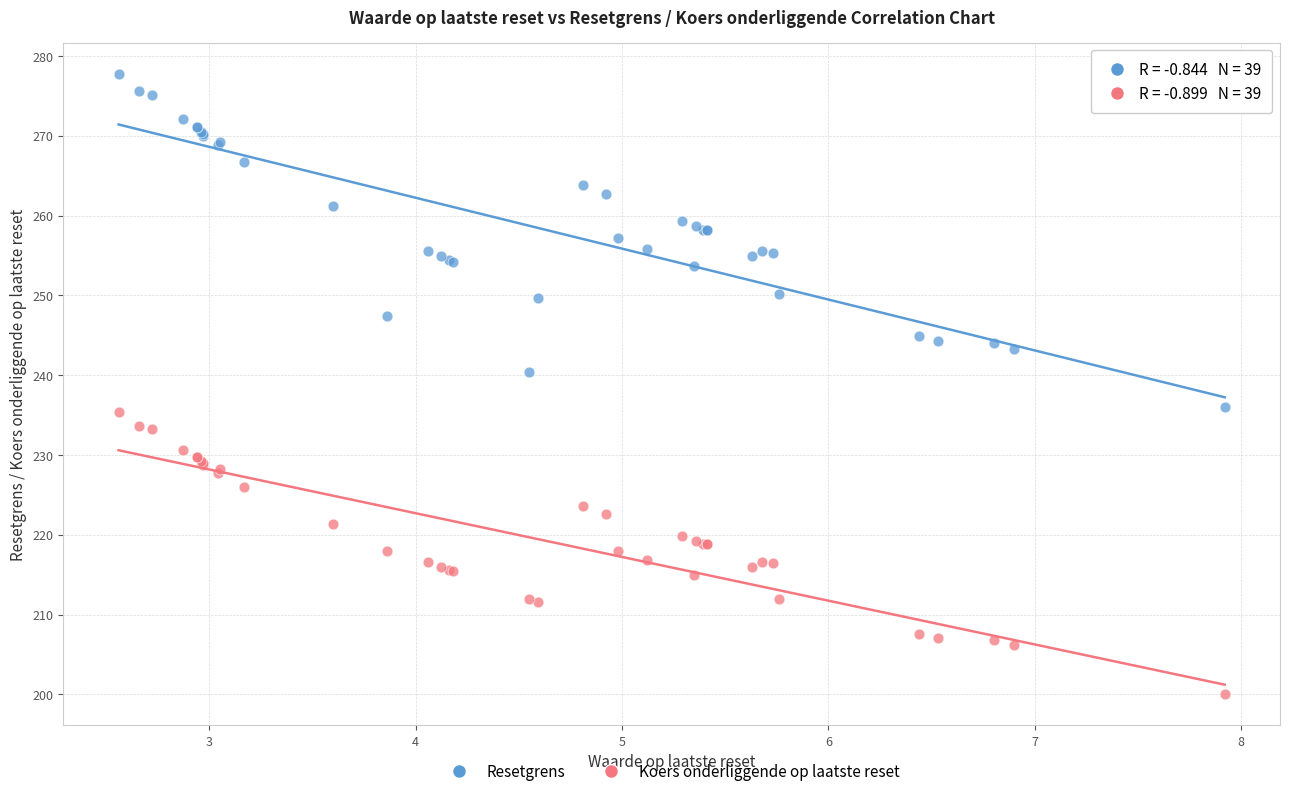

Which series contains the lowest Y value?

Koers onderliggende op laatste reset